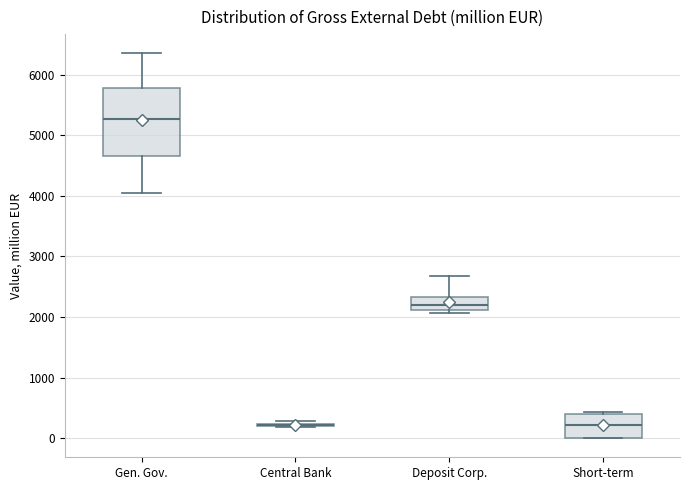

Reading left to right, read every box against the y-axis: the position of its median line, the range the box covers, and the ends of its whiskers. The values are not printed on the chart, so give them approximately, as read against the axis.

Gen. Gov.: median 5300, box 4700 to 5800, whiskers 4100 to 6400
Central Bank: box collapsed to a line at 200, whiskers 200 to 300
Deposit Corp.: median 2200, box 2100 to 2300, whiskers 2100 (just below the box's lower edge) to 2700
Short-term: median 200, box 0 to 400, whiskers 0 to 400